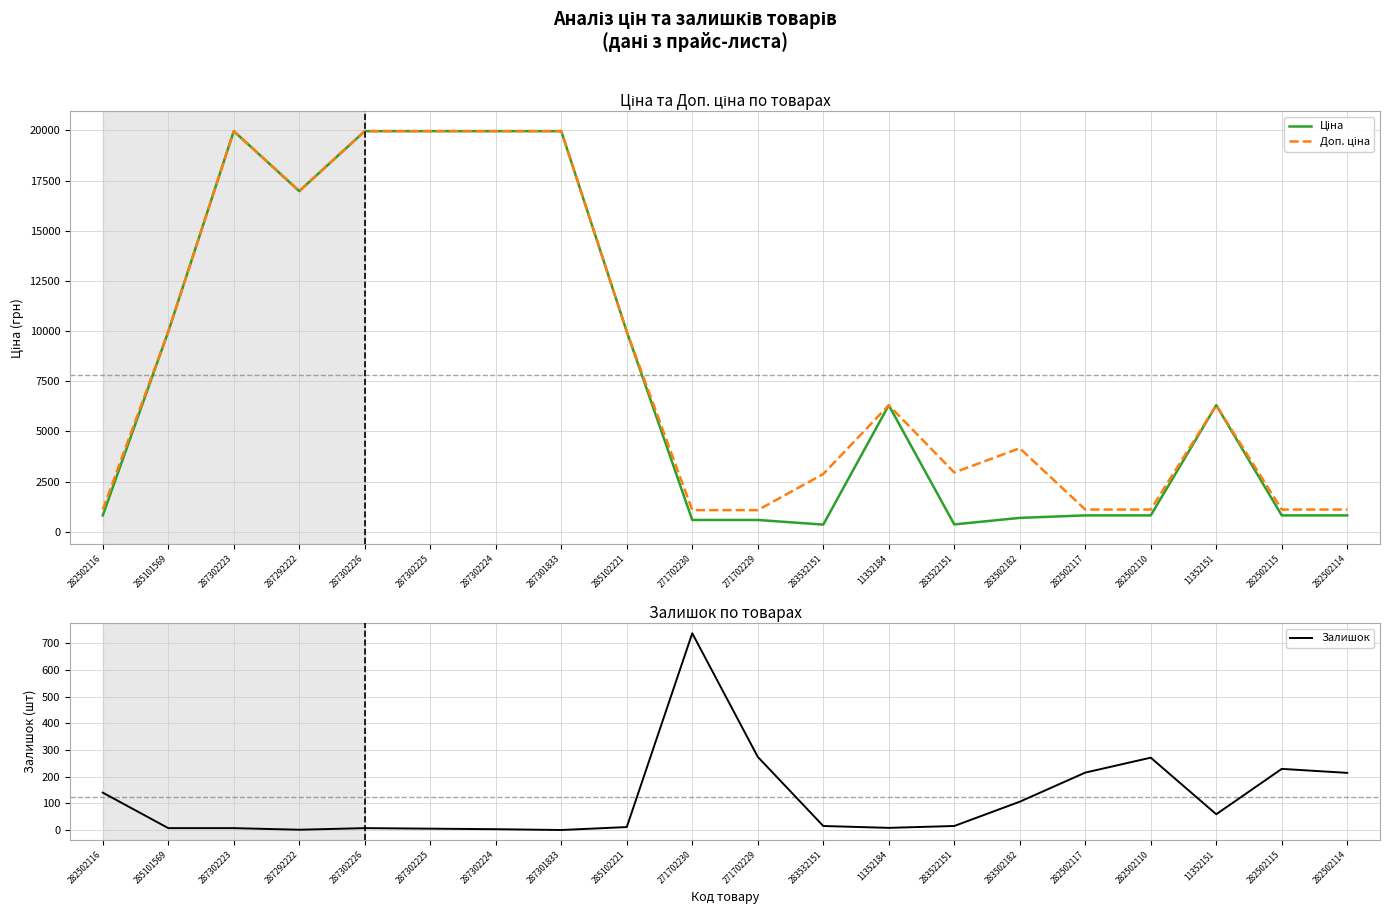

True or false: Залишок has more than 1 interior local peaks.

True